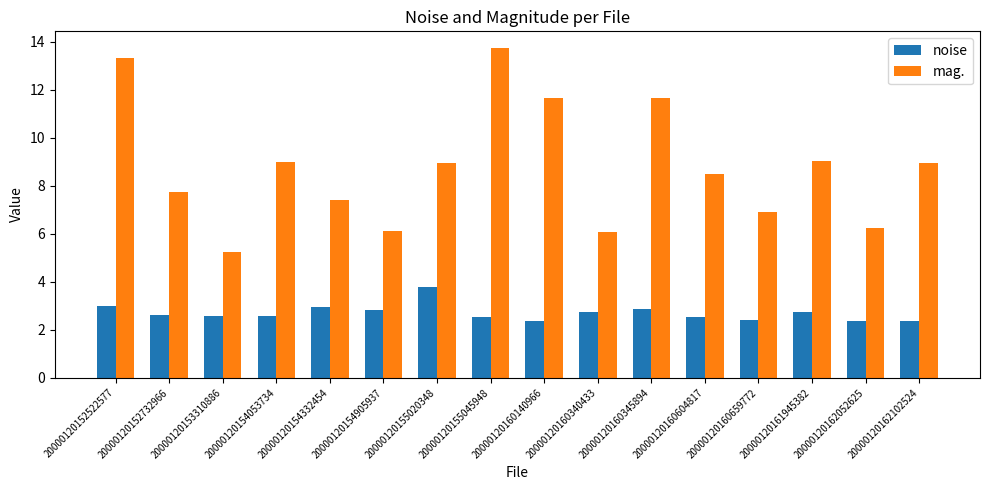

Read the mag. value at 20000120153310886.

5.2